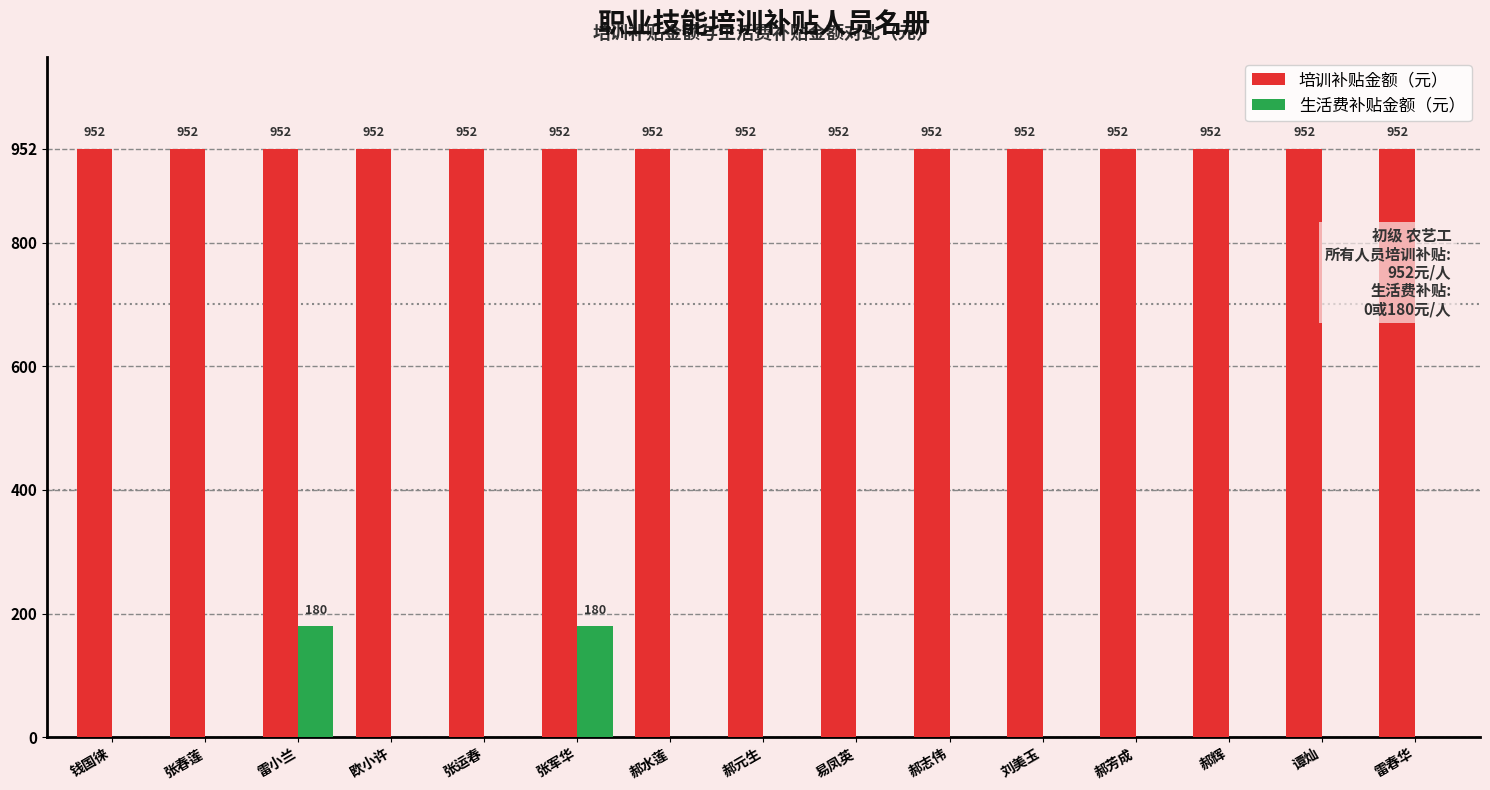

Is the value of 培训补贴金额（元） at 郝志伟 greater than the value of 生活费补贴金额（元） at 谭灿?

Yes